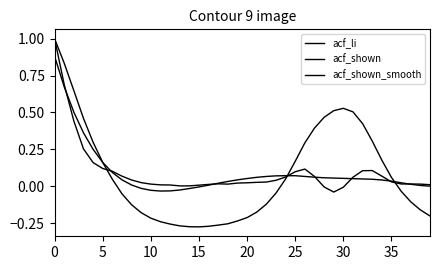

Reading right to left, list all the values displayed in this chart.

acf_li: -0.2	-0.2	-0.1	-0.0	0.1	0.2	0.3	0.4	0.5	0.5	0.5	0.5	0.4	0.3	0.2	0.0	-0.0	-0.1	-0.2	-0.2	-0.2	-0.3	-0.3	-0.3	-0.3	-0.3	-0.3	-0.3	-0.2	-0.2	-0.2	-0.1	-0.1	0.0	0.2	0.3	0.5	0.6	0.8	1.0
acf_shown: 0.0	0.0	0.0	0.0	0.0	0.1	0.1	0.1	0.1	-0.0	-0.0	-0.0	0.1	0.1	0.1	0.1	0.0	0.0	0.0	0.0	0.0	0.0	0.0	0.0	0.0	0.0	0.0	0.0	0.0	0.0	0.0	0.0	0.1	0.1	0.1	0.2	0.3	0.4	0.7	1.0
acf_shown_smooth: -0.0	0.0	0.0	0.0	0.0	0.0	0.0	0.0	0.1	0.1	0.1	0.1	0.1	0.1	0.1	0.1	0.1	0.1	0.1	0.1	0.0	0.0	0.0	0.0	-0.0	-0.0	-0.0	-0.0	-0.0	-0.0	-0.0	0.0	0.0	0.1	0.2	0.2	0.4	0.5	0.7	0.9